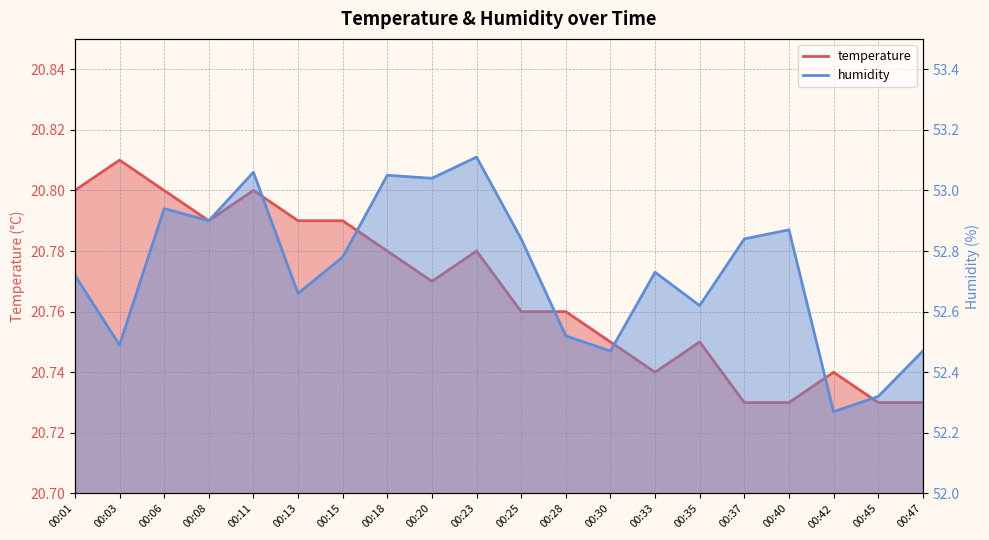

What is the maximum value shown in the chart?

53.1